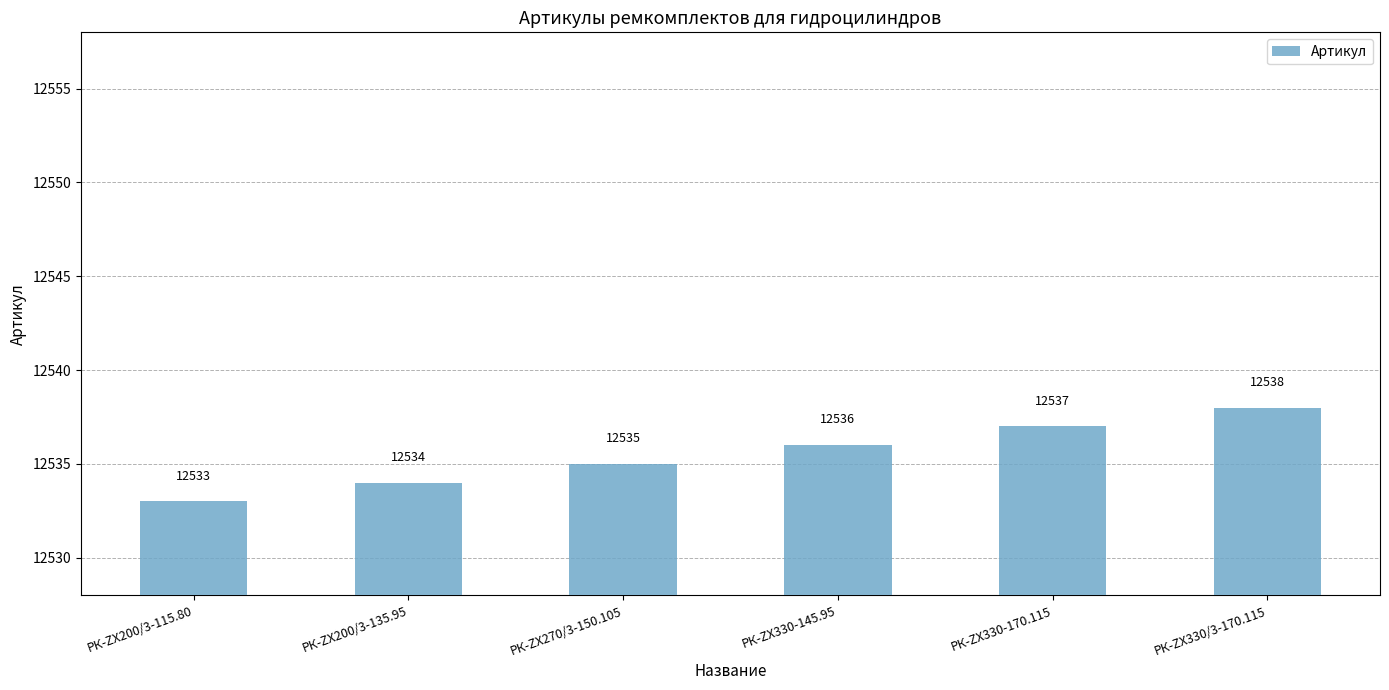

What is the label of the 5th bar from the left?

РК-ZX330-170.115